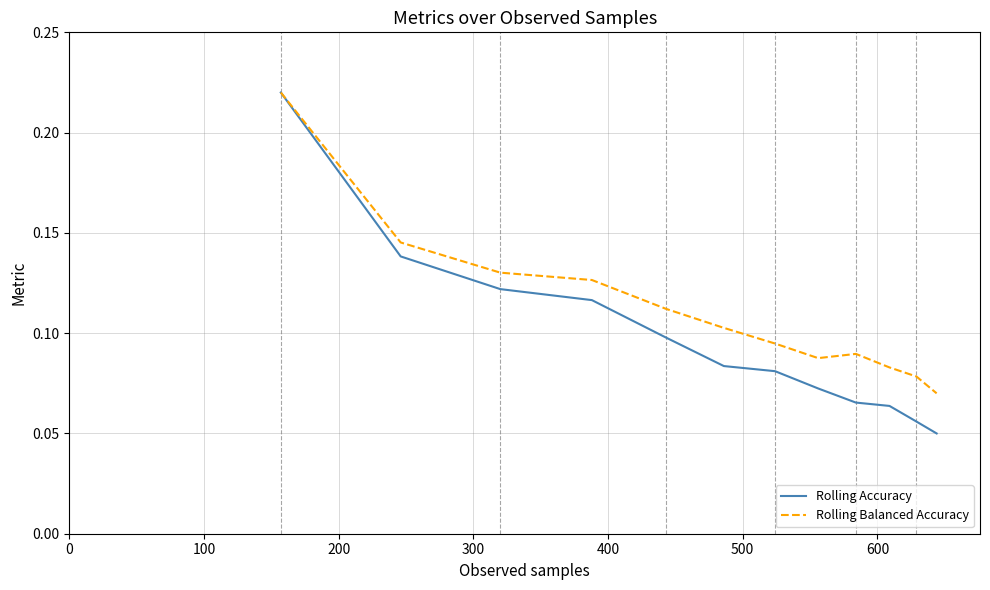

Which series has the largest total across all categories?

Rolling Balanced Accuracy